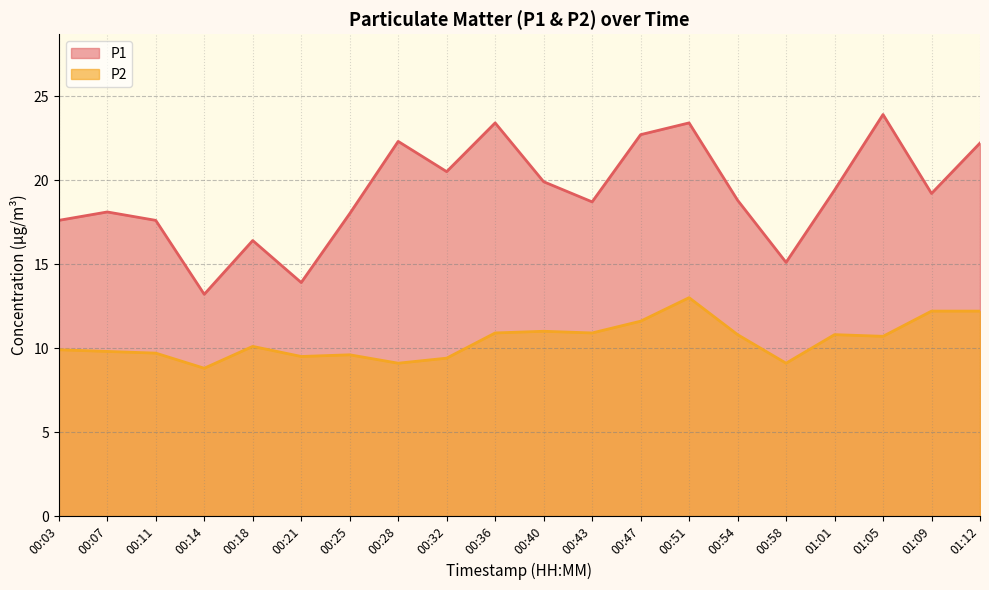

Which category has the lowest value across all series?

00:14